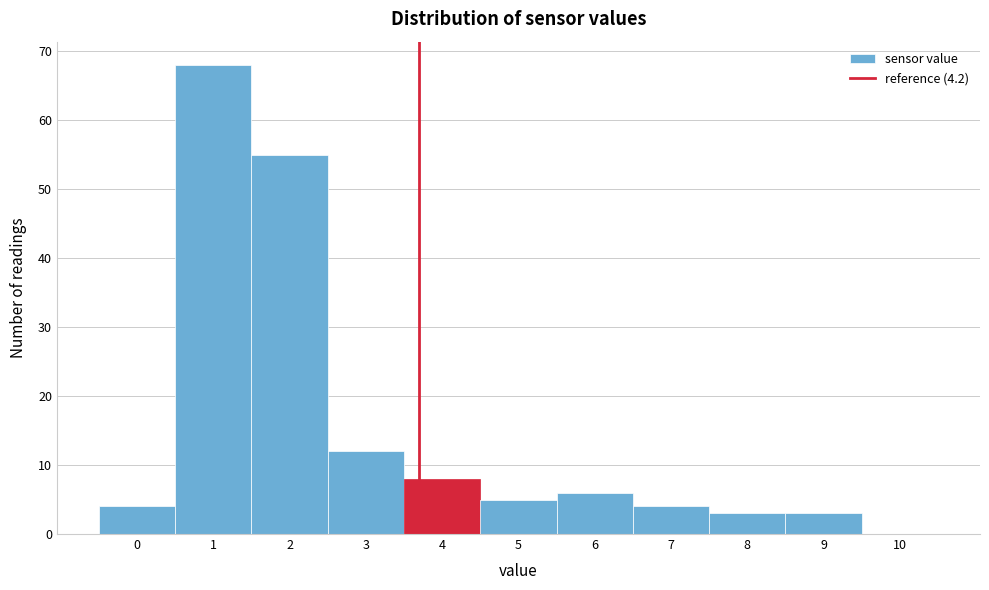

Reading left to right, transcribe all the data shown in this chart.

0=4	1=68	2=55	3=12	4=8	5=5	6=6	7=4	8=3	9=3	10=0